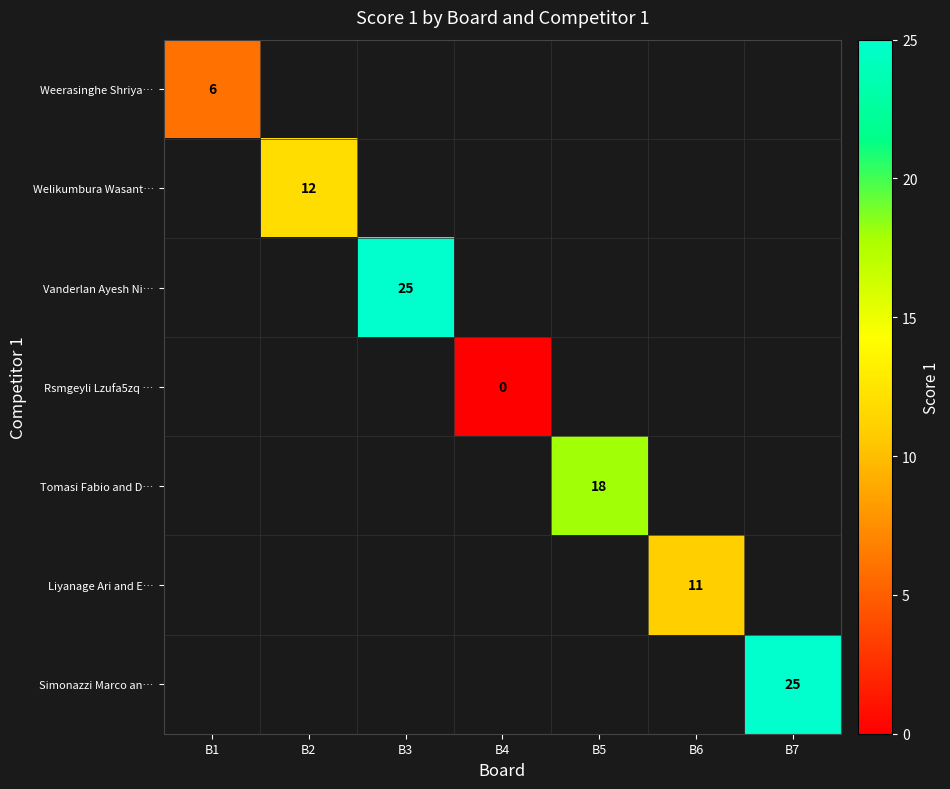

Is it true that Welikumbura Wasant… equals 17 at B2?

False